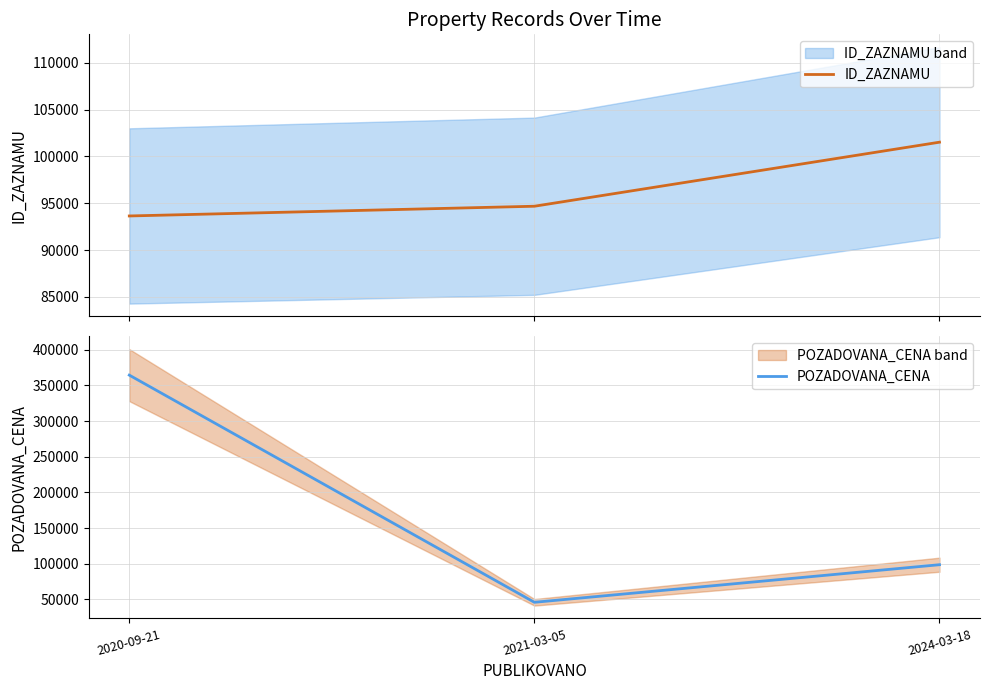

Reading left to right, transcribe all the data shown in this chart.

ID_ZAZNAMU: 2020-09-21=93639	2021-03-05=94678	2024-03-18=101520
POZADOVANA_CENA: 2020-09-21=364280	2021-03-05=46000	2024-03-18=98660